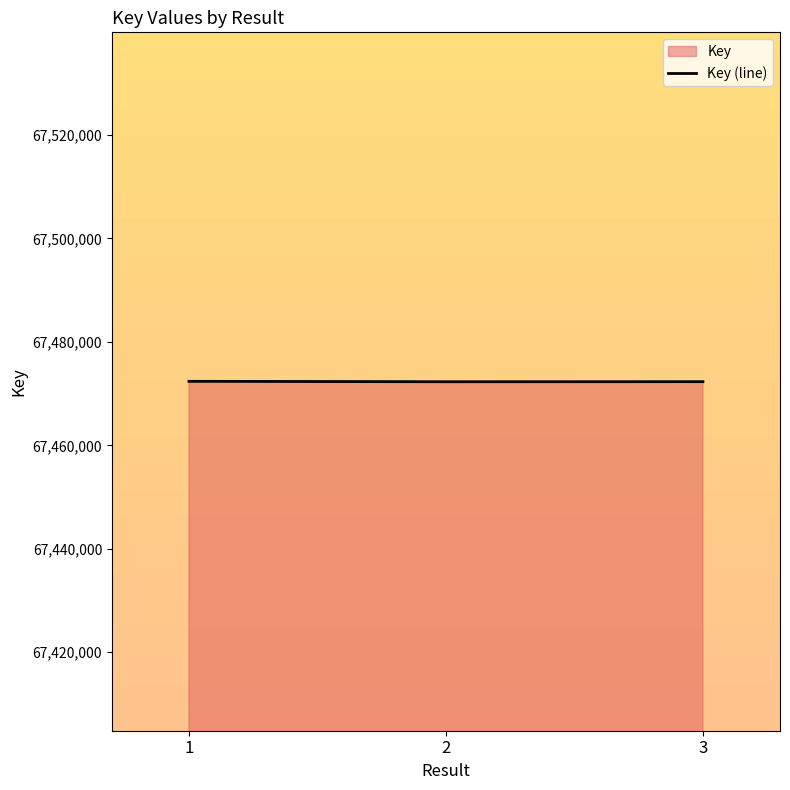

Count the values in the range 67472297 to 67472378.

3